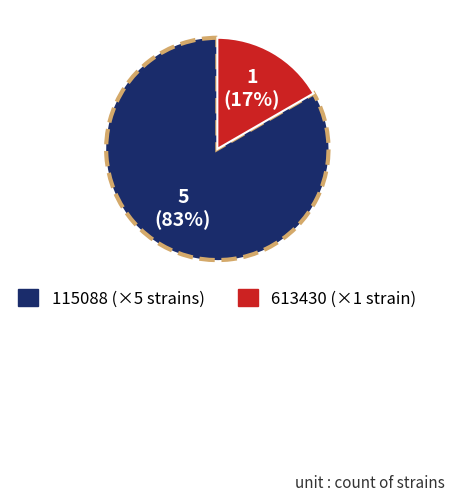

Rank the categories by value from highest to lowest.

115088 (×5 strains), 613430 (×1 strain)